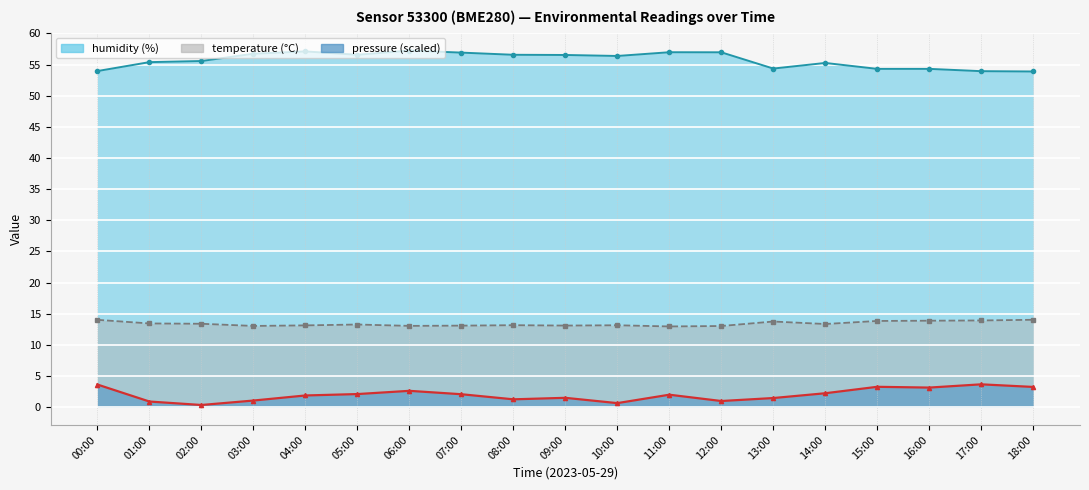

Rank the series by their maximum value, from highest to lowest.

humidity, temperature, pressure